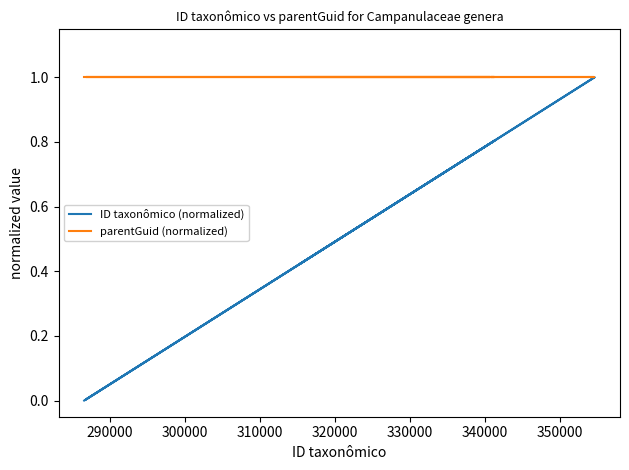

Is the value of parentGuid (normalized) at 300000 greater than the value of ID taxonômico (normalized) at 340000?

Yes